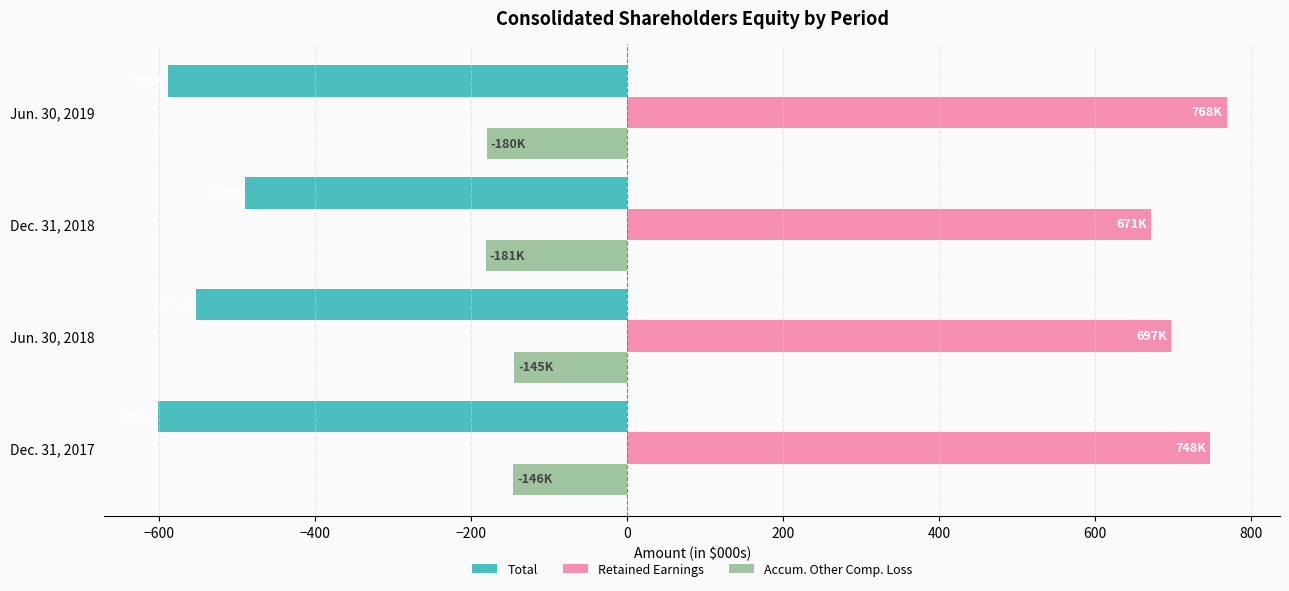

What is the sum of all Retained Earnings values?

2884.8